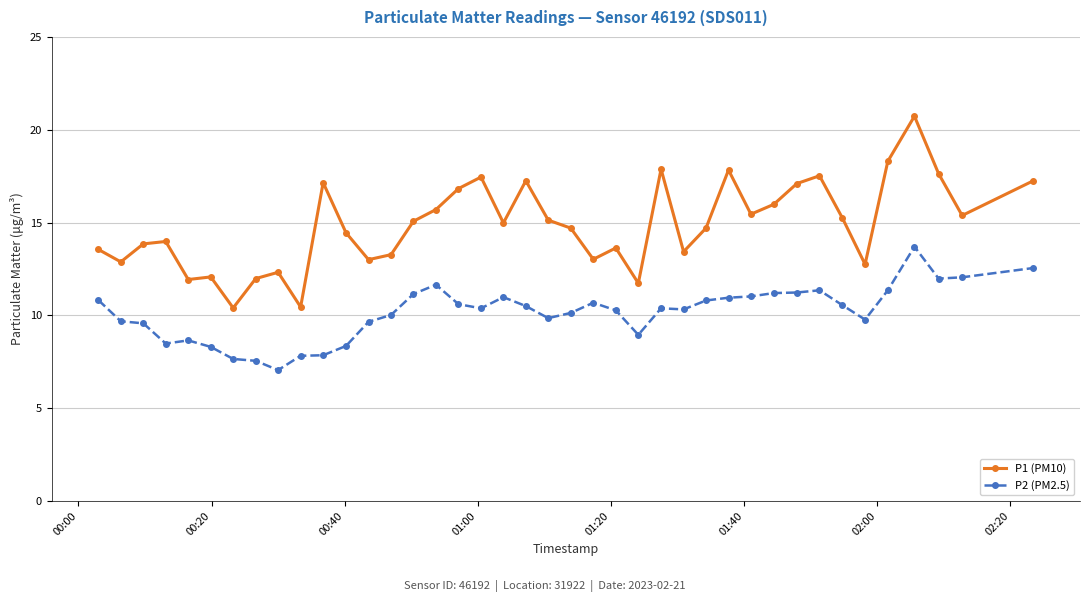

True or false: P1 (PM10) has more than 0 points higher than both neighbors.

True